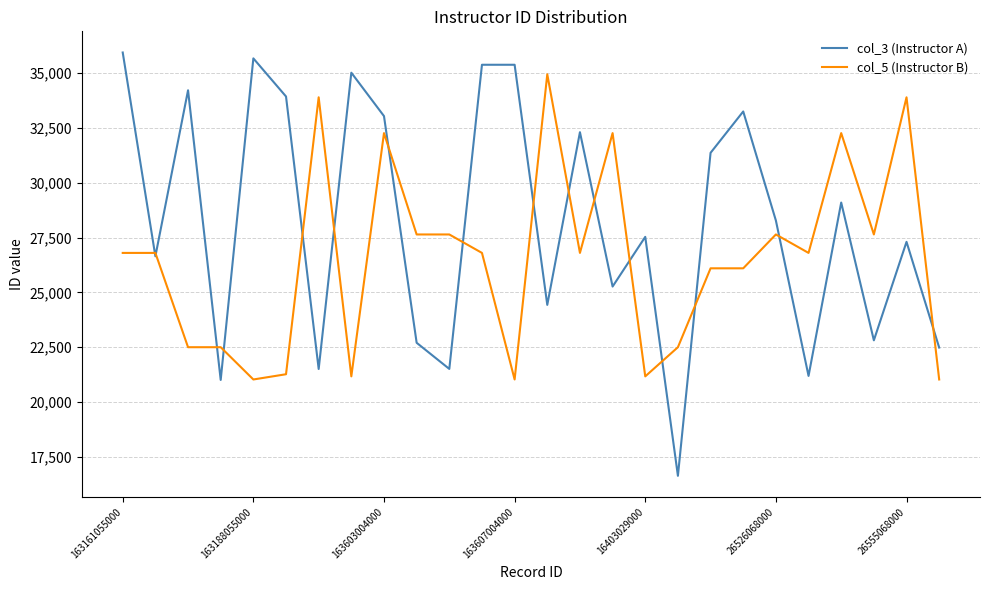

Does the chart have visible grid lines?

Yes